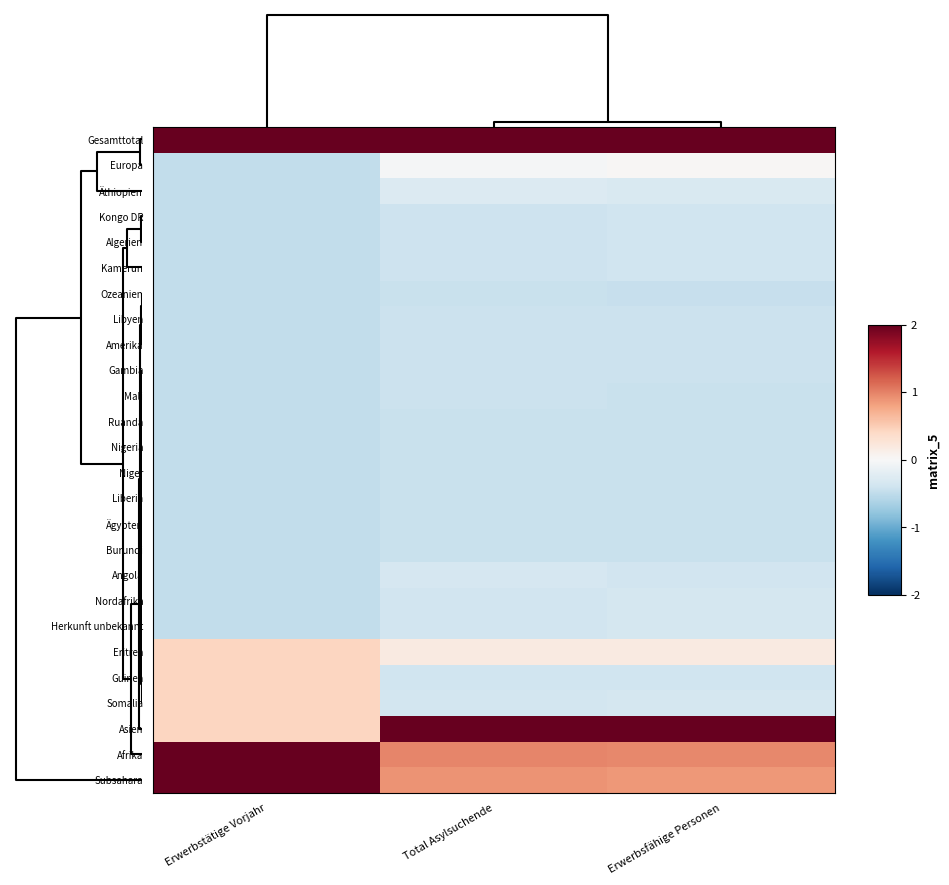

Reading left to right, extract all data points from this chart.

Gesamttotal: Erwerbstätige Vorjahr=3.2	Total Asylsuchende=4.1	Erwerbsfähige Personen=4.1
Europa: Erwerbstätige Vorjahr=-0.5	Total Asylsuchende=-0.0	Erwerbsfähige Personen=0.0
Äthiopien: Erwerbstätige Vorjahr=-0.5	Total Asylsuchende=-0.3	Erwerbsfähige Personen=-0.3
Kongo DR: Erwerbstätige Vorjahr=-0.5	Total Asylsuchende=-0.4	Erwerbsfähige Personen=-0.4
Algerien: Erwerbstätige Vorjahr=-0.5	Total Asylsuchende=-0.4	Erwerbsfähige Personen=-0.4
Kamerun: Erwerbstätige Vorjahr=-0.5	Total Asylsuchende=-0.4	Erwerbsfähige Personen=-0.4
Ozeanien: Erwerbstätige Vorjahr=-0.5	Total Asylsuchende=-0.5	Erwerbsfähige Personen=-0.5
Libyen: Erwerbstätige Vorjahr=-0.5	Total Asylsuchende=-0.4	Erwerbsfähige Personen=-0.4
Amerika: Erwerbstätige Vorjahr=-0.5	Total Asylsuchende=-0.4	Erwerbsfähige Personen=-0.4
Gambia: Erwerbstätige Vorjahr=-0.5	Total Asylsuchende=-0.4	Erwerbsfähige Personen=-0.4
Mali: Erwerbstätige Vorjahr=-0.5	Total Asylsuchende=-0.4	Erwerbsfähige Personen=-0.4
Ruanda: Erwerbstätige Vorjahr=-0.5	Total Asylsuchende=-0.4	Erwerbsfähige Personen=-0.4
Nigeria: Erwerbstätige Vorjahr=-0.5	Total Asylsuchende=-0.4	Erwerbsfähige Personen=-0.4
Niger: Erwerbstätige Vorjahr=-0.5	Total Asylsuchende=-0.4	Erwerbsfähige Personen=-0.4
Liberia: Erwerbstätige Vorjahr=-0.5	Total Asylsuchende=-0.4	Erwerbsfähige Personen=-0.4
Ägypten: Erwerbstätige Vorjahr=-0.5	Total Asylsuchende=-0.4	Erwerbsfähige Personen=-0.4
Burundi: Erwerbstätige Vorjahr=-0.5	Total Asylsuchende=-0.4	Erwerbsfähige Personen=-0.4
Angola: Erwerbstätige Vorjahr=-0.5	Total Asylsuchende=-0.3	Erwerbsfähige Personen=-0.4
Nordafrika: Erwerbstätige Vorjahr=-0.5	Total Asylsuchende=-0.4	Erwerbsfähige Personen=-0.4
Herkunft unbekannt: Erwerbstätige Vorjahr=-0.5	Total Asylsuchende=-0.4	Erwerbsfähige Personen=-0.4
Eritrea: Erwerbstätige Vorjahr=0.4	Total Asylsuchende=0.2	Erwerbsfähige Personen=0.2
Guinea: Erwerbstätige Vorjahr=0.4	Total Asylsuchende=-0.4	Erwerbsfähige Personen=-0.4
Somalia: Erwerbstätige Vorjahr=0.4	Total Asylsuchende=-0.4	Erwerbsfähige Personen=-0.4
Asien: Erwerbstätige Vorjahr=0.4	Total Asylsuchende=2.1	Erwerbsfähige Personen=2.0
Afrika: Erwerbstätige Vorjahr=2.3	Total Asylsuchende=1.0	Erwerbsfähige Personen=1.0
Subsahara: Erwerbstätige Vorjahr=2.3	Total Asylsuchende=0.9	Erwerbsfähige Personen=0.9